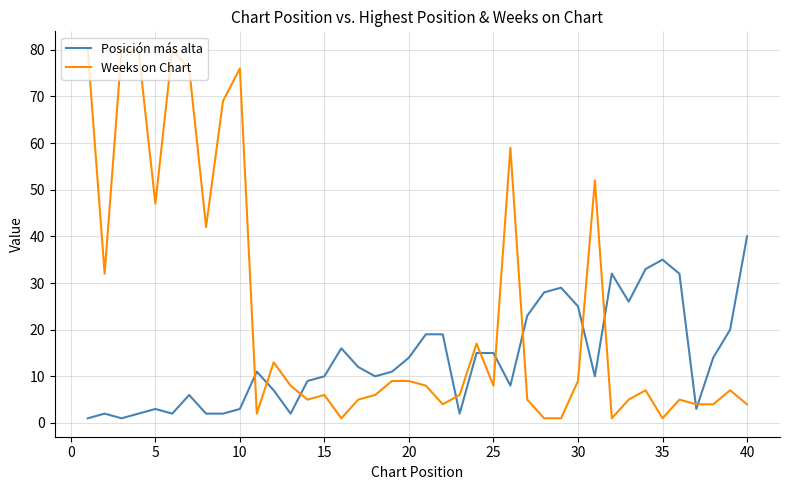

Which series has the largest range (max minus min)?

Weeks on Chart